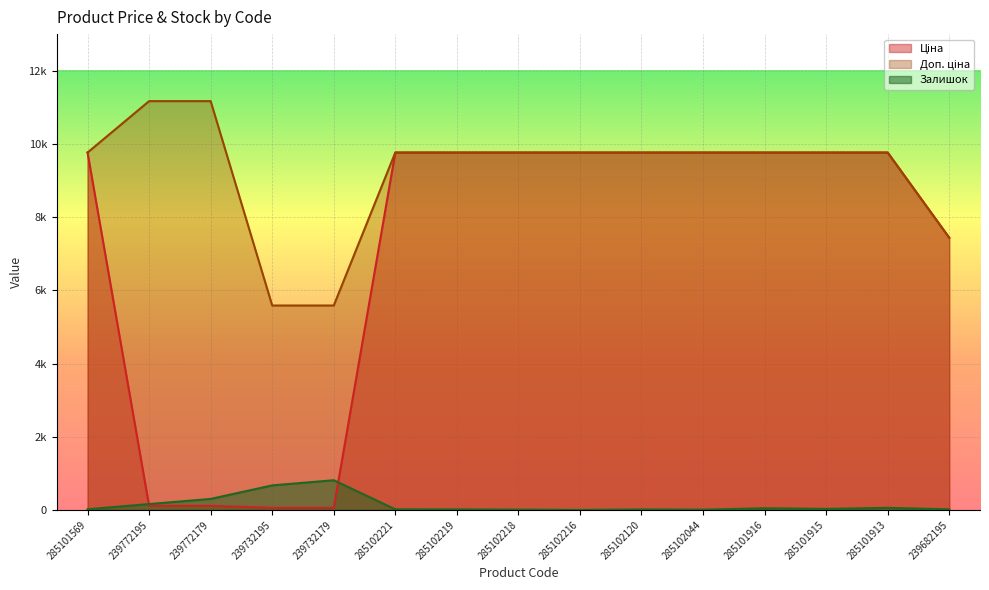

At how many categories does at least one series exceed 6268?

13